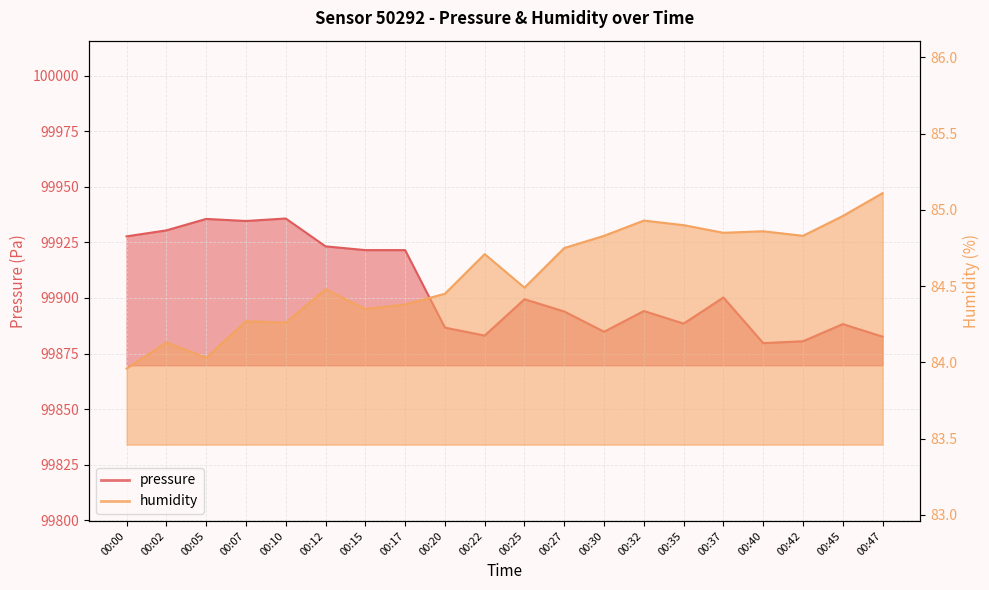

True or false: humidity has a value of 143.8 at 00:32.

False